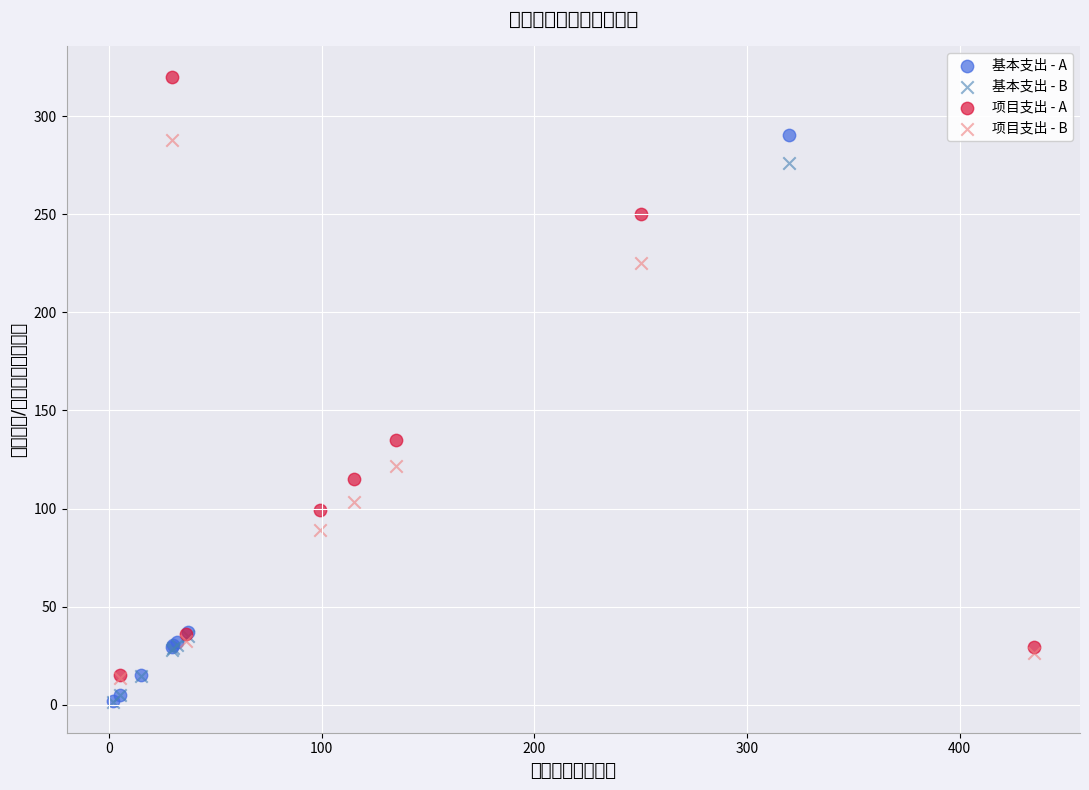

Which series has the largest Y range (max minus min)?

项目支出 - A